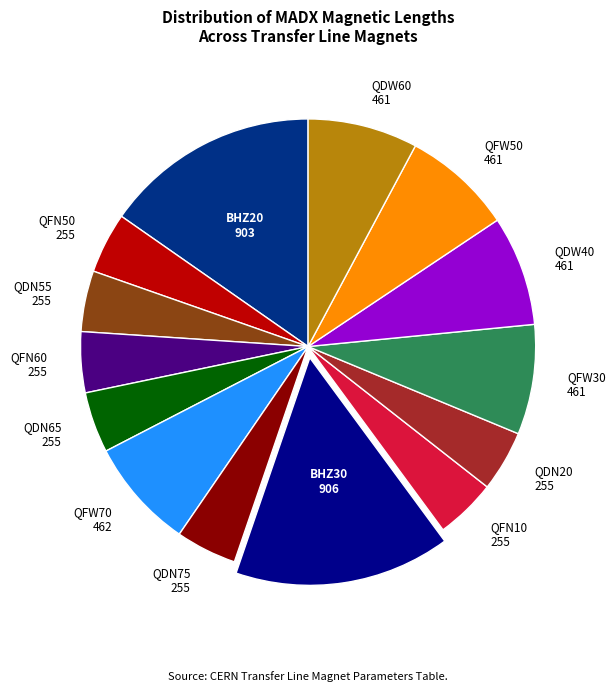

How many slices are in this pie chart?

14